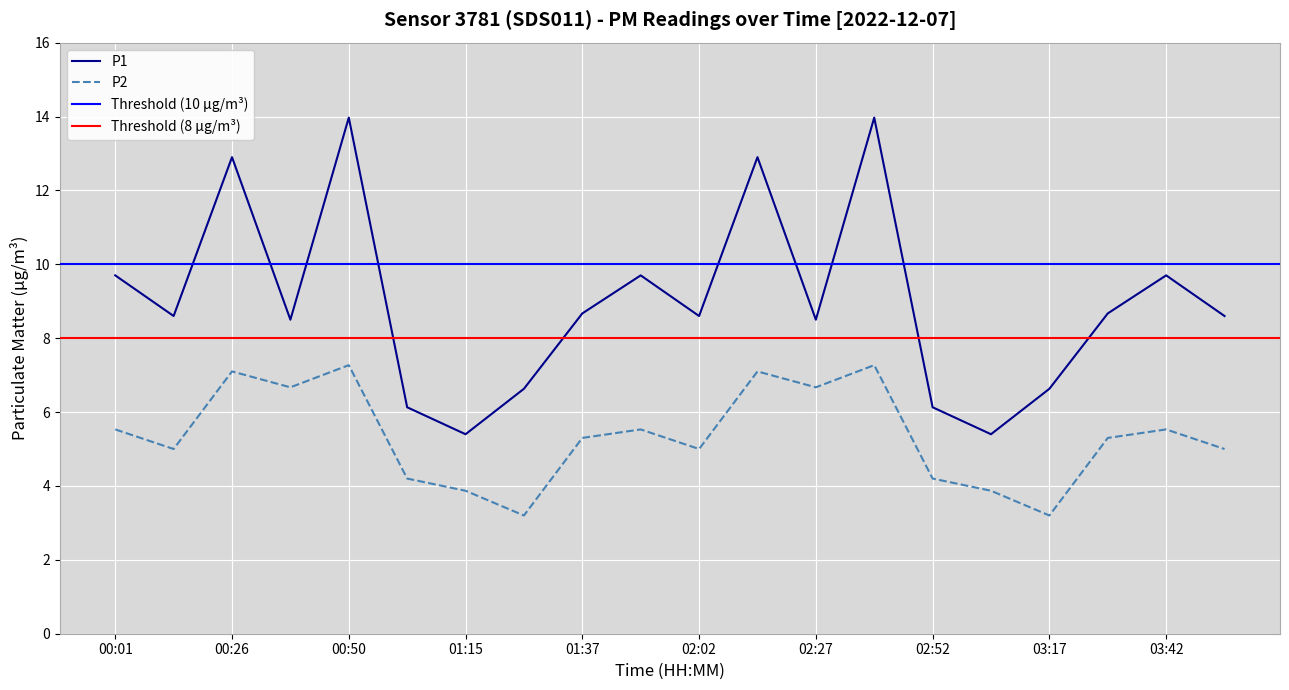

List the series in order of their overall mean, highest first.

P1, P2